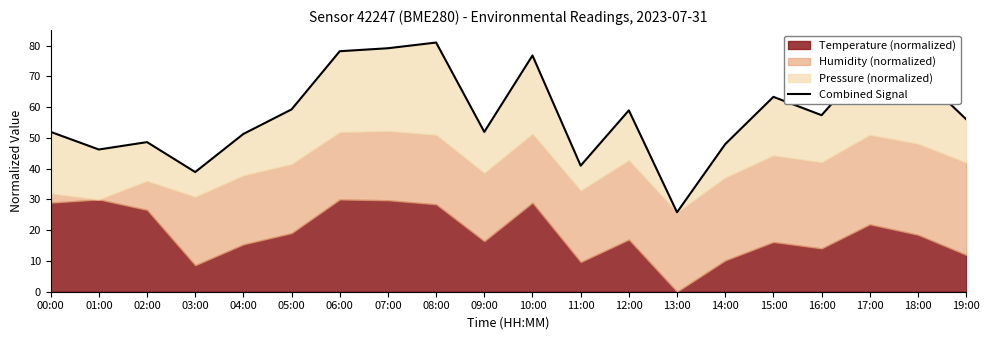

Which has a higher value, 01:00 or 10:00?

10:00